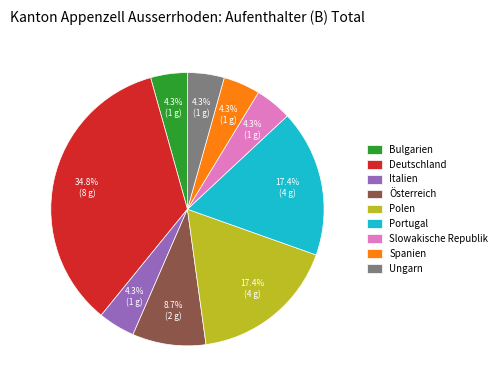

What percentage is the Ungarn slice, to the nearest percent?

4%